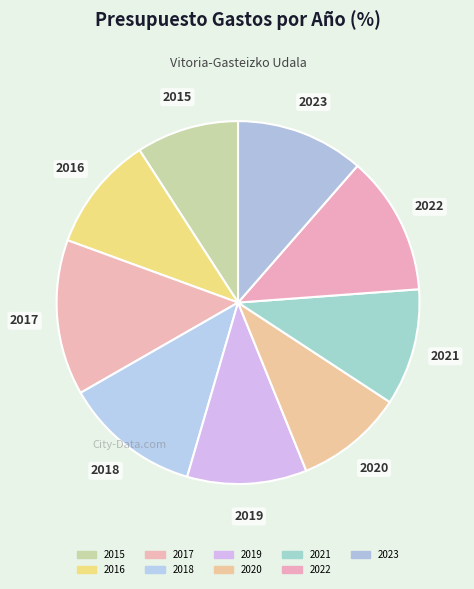

Approximately how many times larger is the value at 2022 compared to 2019?

1.2